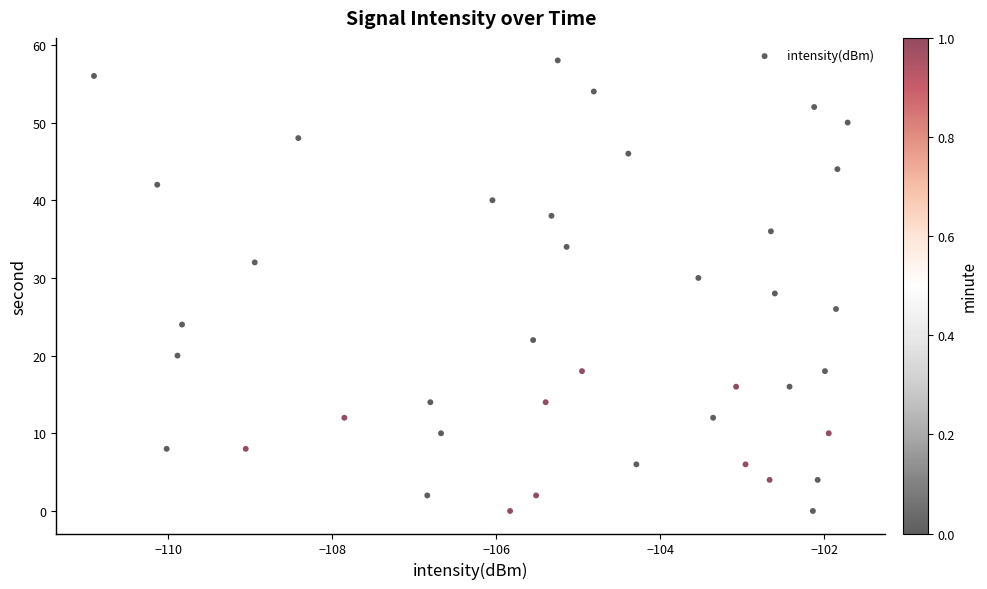

How many points are shown in the scatter plot?

40